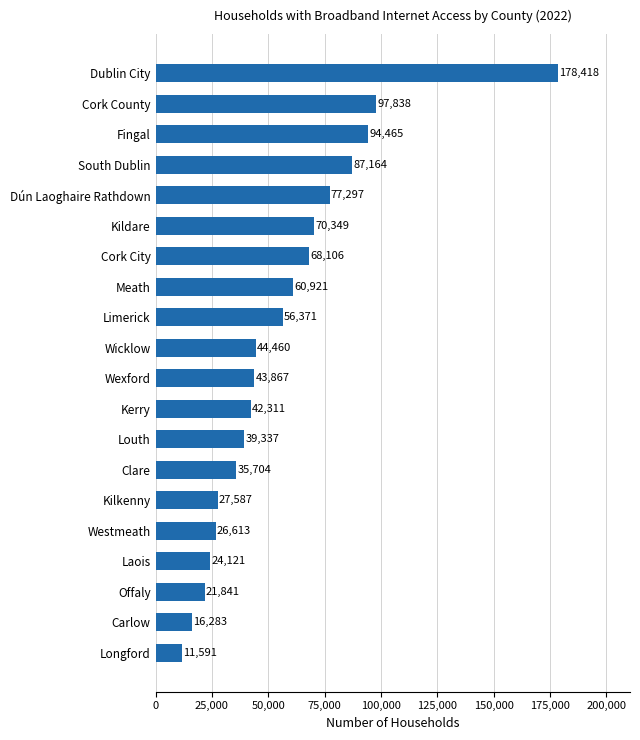

What is the difference between the maximum and minimum values?

166827